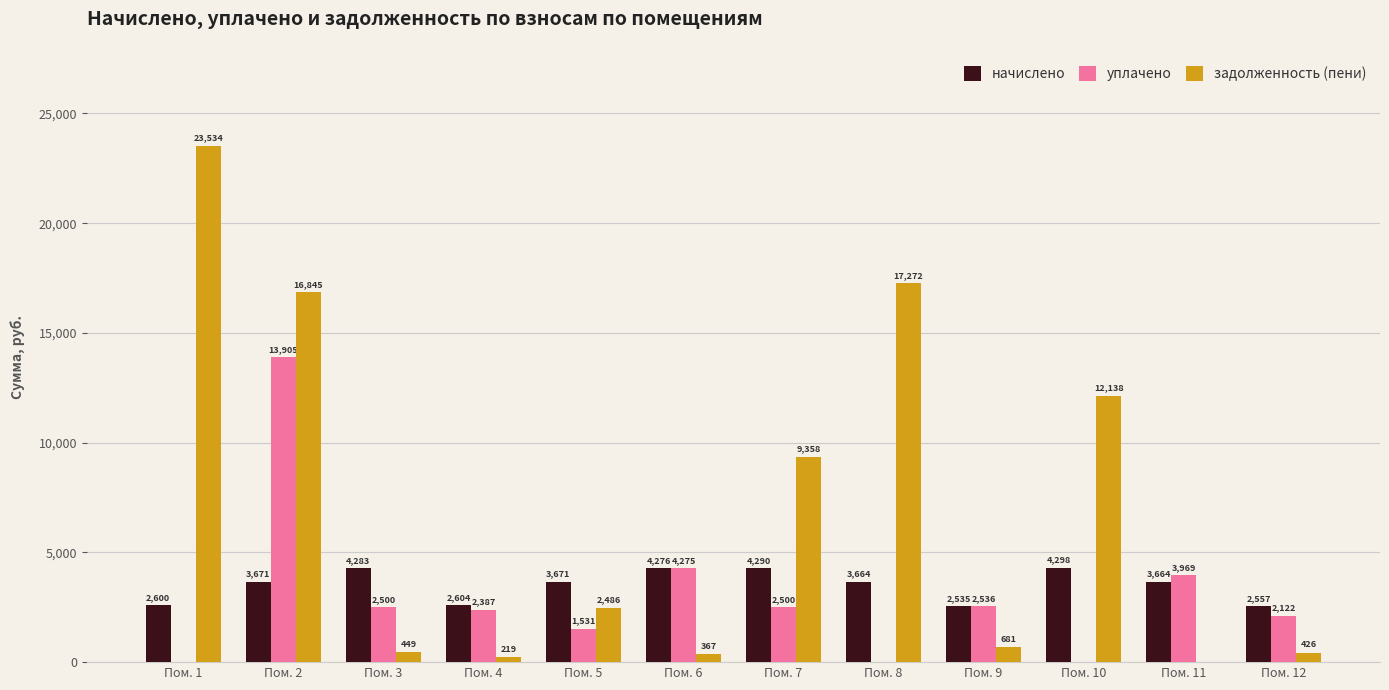

Is the value of задолженность (пени) at Пом. 7 greater than the value of начислено at Пом. 2?

Yes